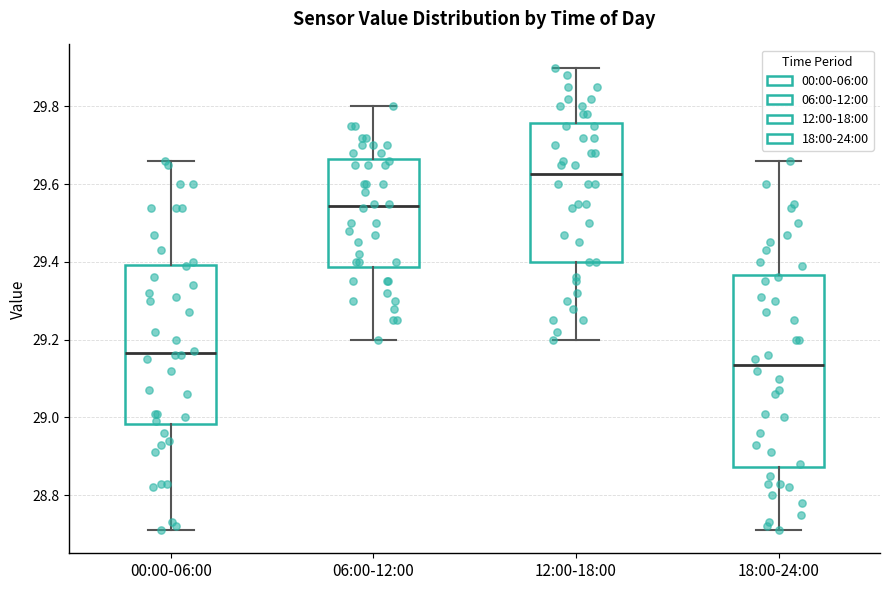

Reading left to right, transcribe this box plot: for each box, give where its median line is, the range the box spans, and where its two whiskers end, as read against the y-axis. The values are not printed on the chart, so give them approximately, as read against the axis.

00:00-06:00: median 29.16, box 28.98 to 29.40, whiskers 28.72 to 29.66
06:00-12:00: median 29.54, box 29.38 to 29.66, whiskers 29.20 to 29.80
12:00-18:00: median 29.62, box 29.40 to 29.76, whiskers 29.20 to 29.90
18:00-24:00: median 29.14, box 28.88 to 29.36, whiskers 28.72 to 29.66